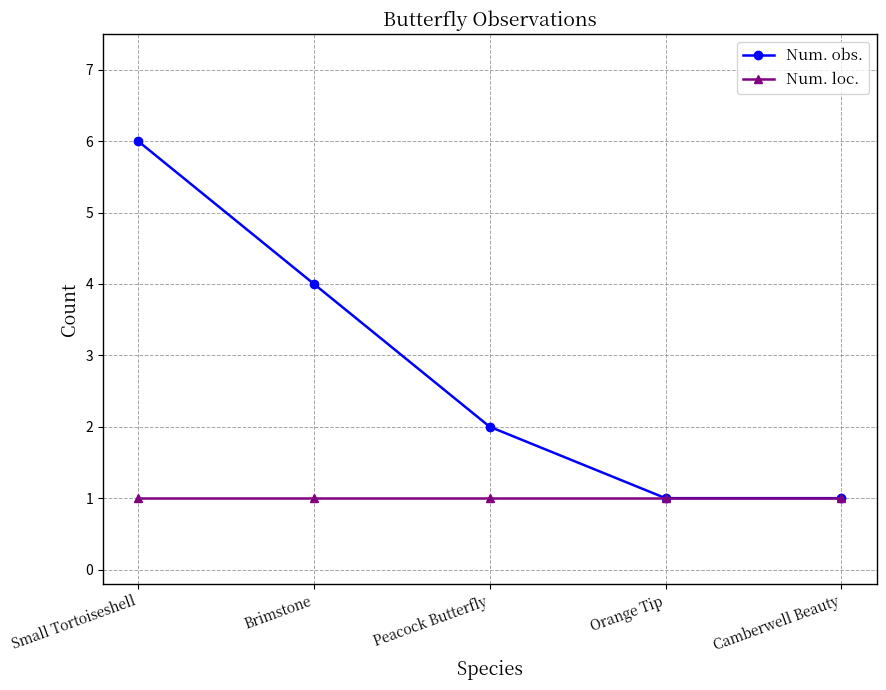

The Num. obs. series shows 8 at Small Tortoiseshell. True or false?

False